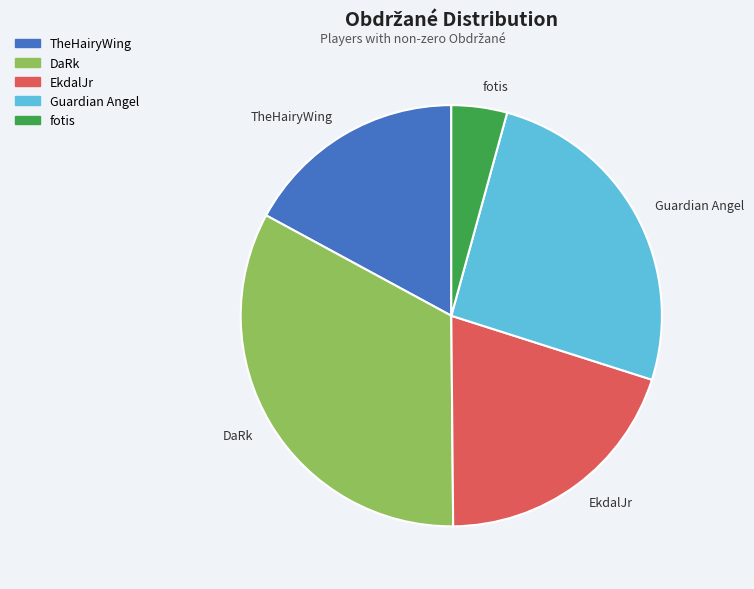

Do Guardian Angel and EkdalJr together represent more than half of the pie?

No